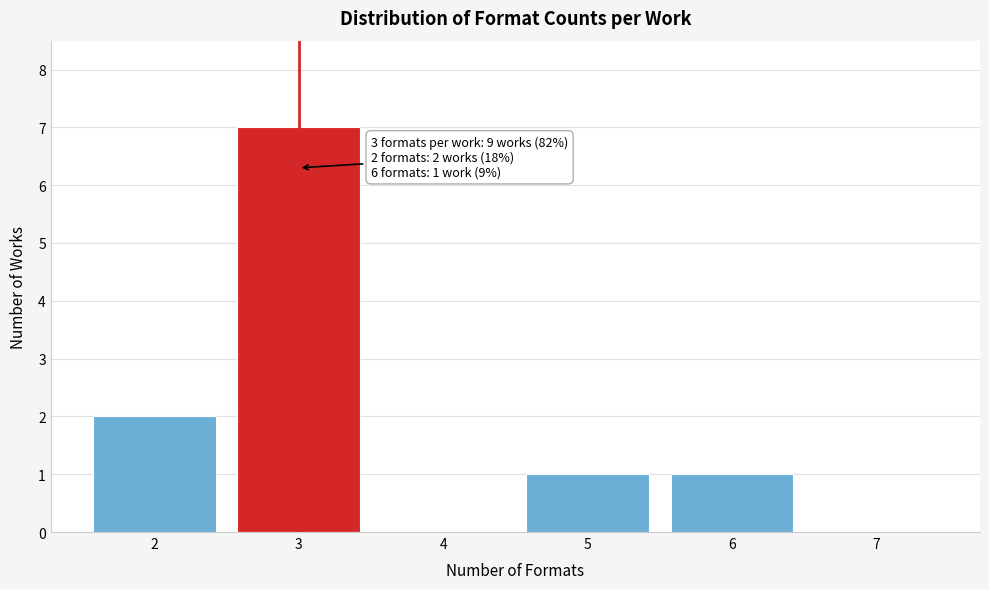

Reading left to right, list all the values displayed in this chart.

2=2	3=7	4=0	5=1	6=1	7=0